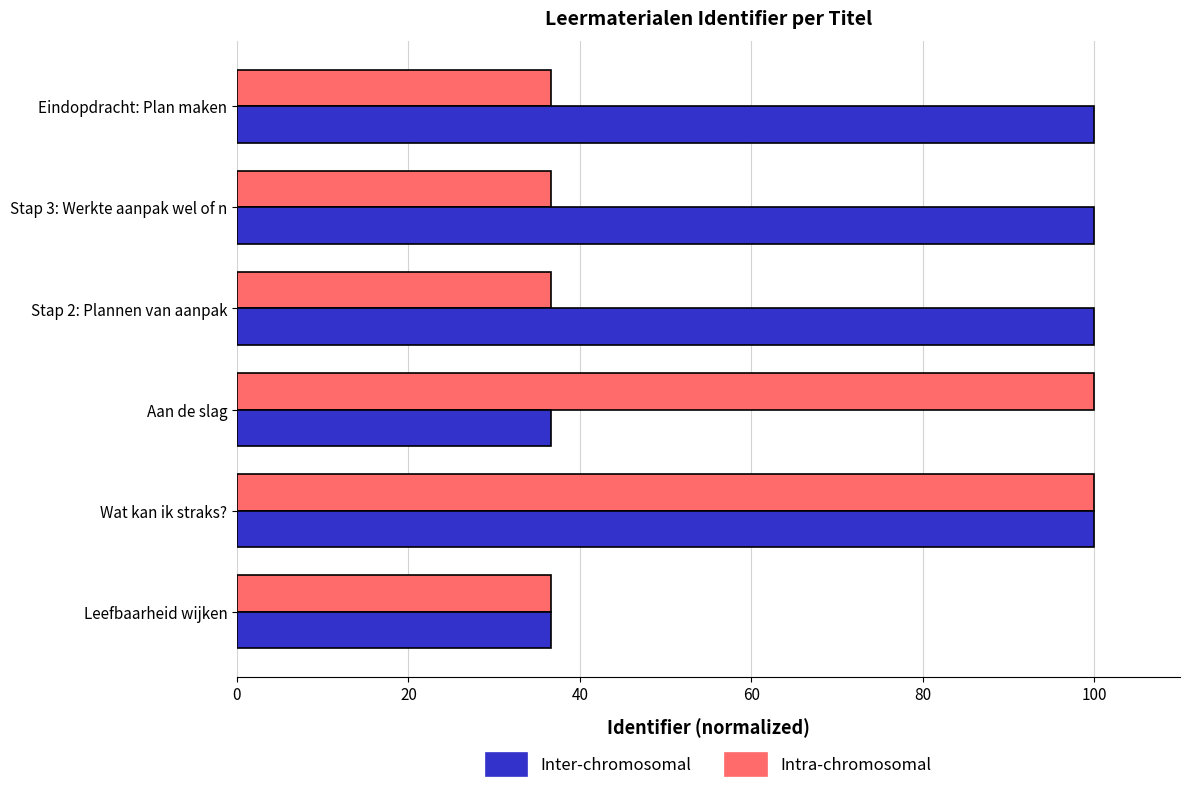

List the series in order of their overall mean, lowest first.

Intra-chromosomal, Inter-chromosomal